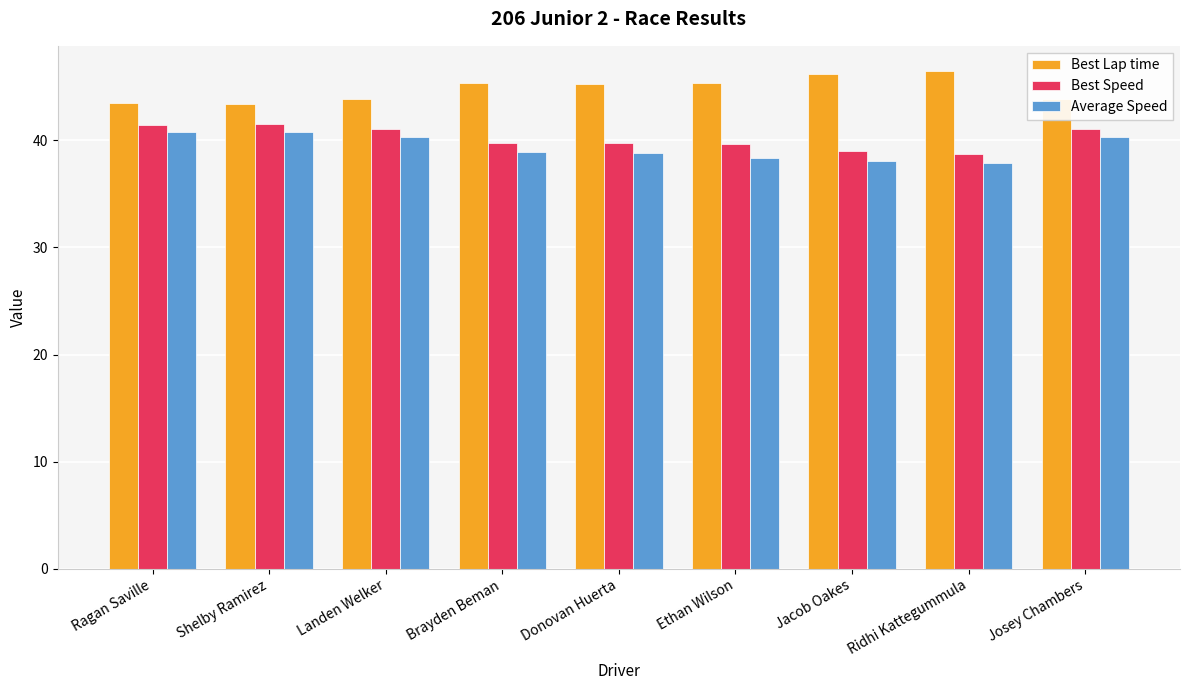

Rank the series by their maximum value, from highest to lowest.

Best Lap time, Best Speed, Average Speed